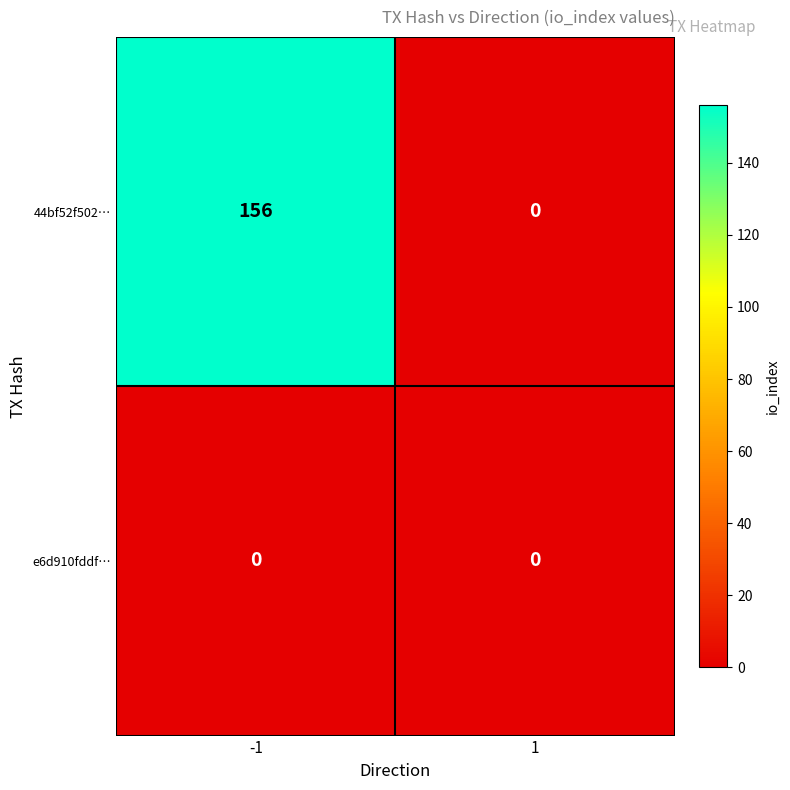

How many data points does each series have?

2